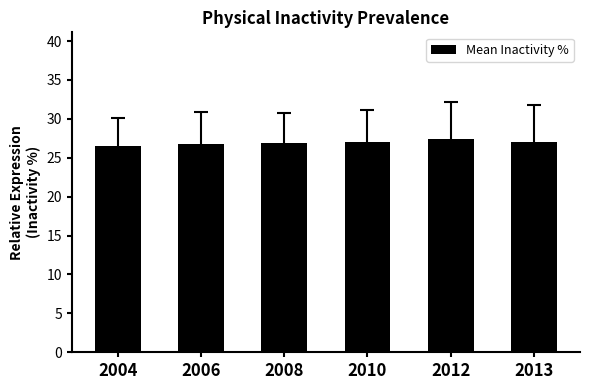

What is the change in value from 2006 to 2010?

+0.3